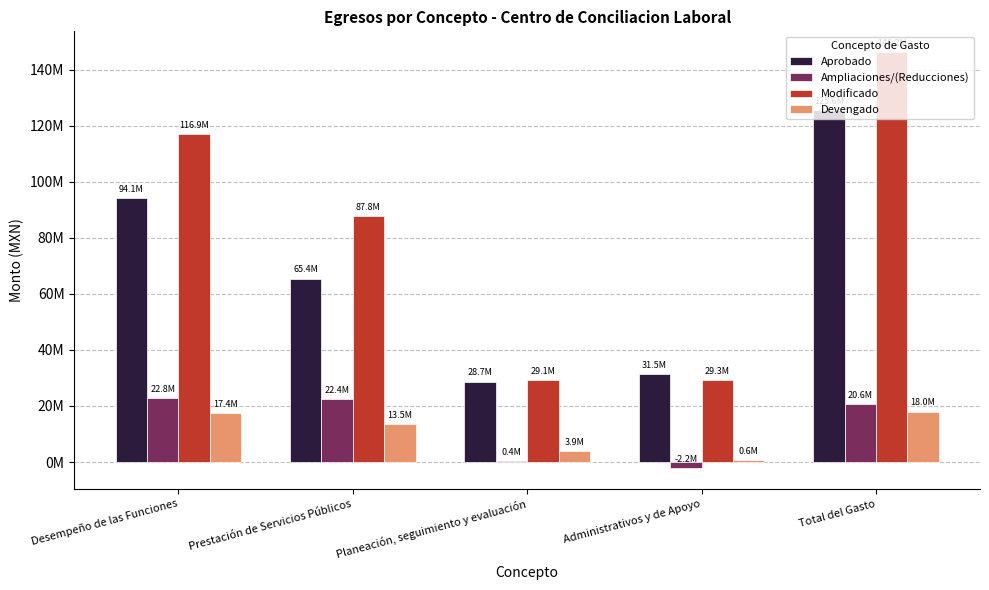

What are all the series names shown in the legend?

Aprobado, Ampliaciones/(Reducciones), Modificado, Devengado